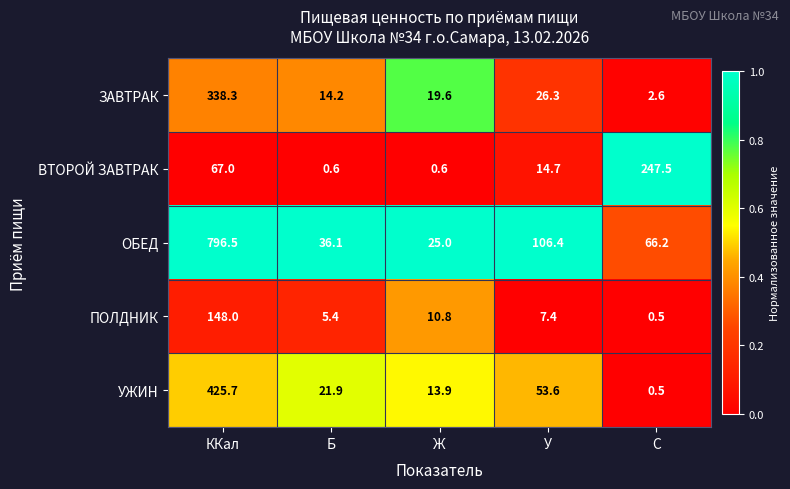

At which category does the chart reach its minimum across all series?

C